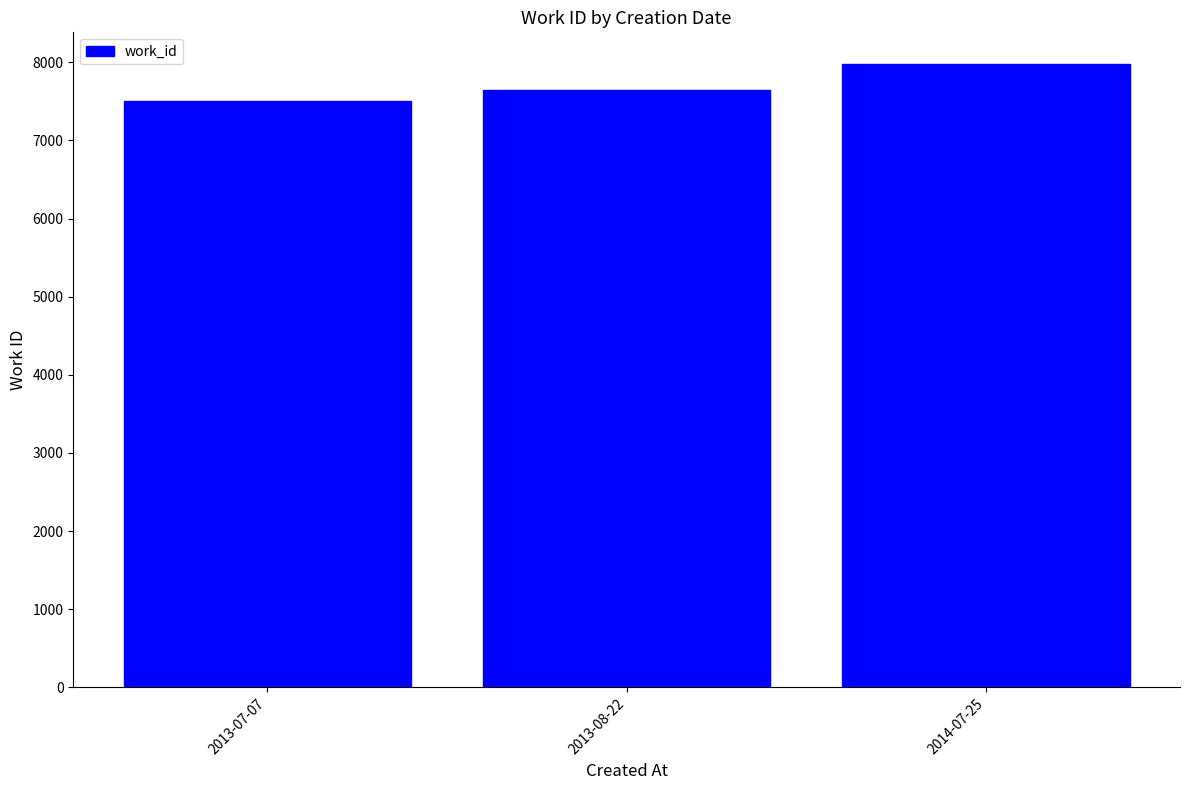

Reading left to right, what are all the values shown in this chart?

7505	7642	7984